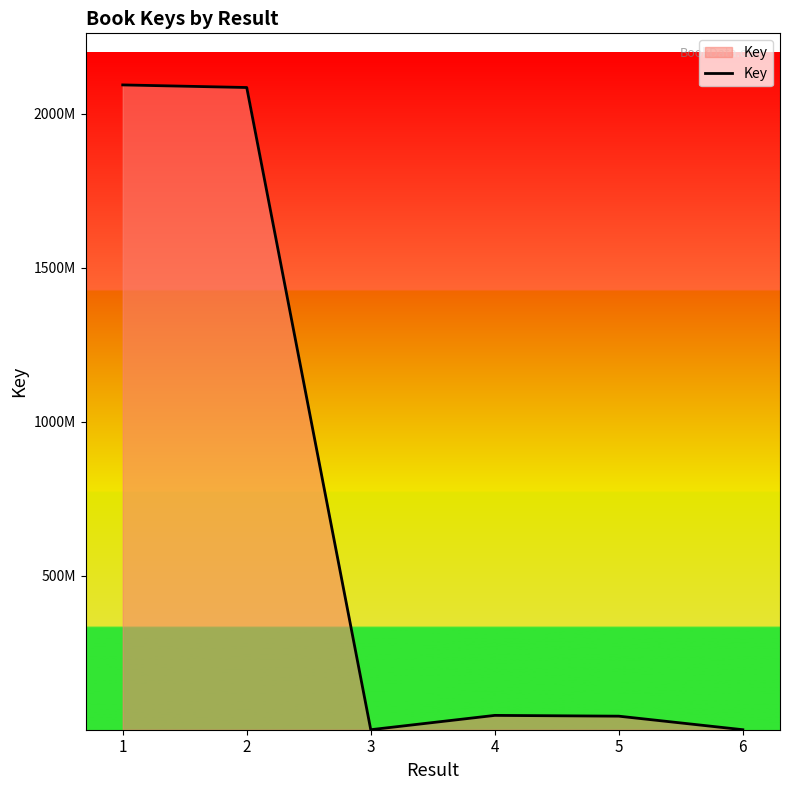

Which label corresponds to the largest value in the chart?

1